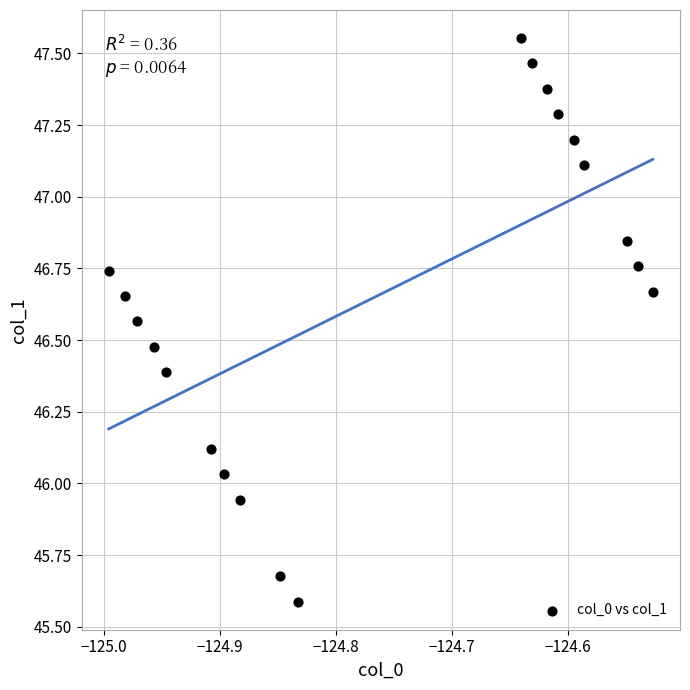

What is the range of X values (max minus min)?

0.5